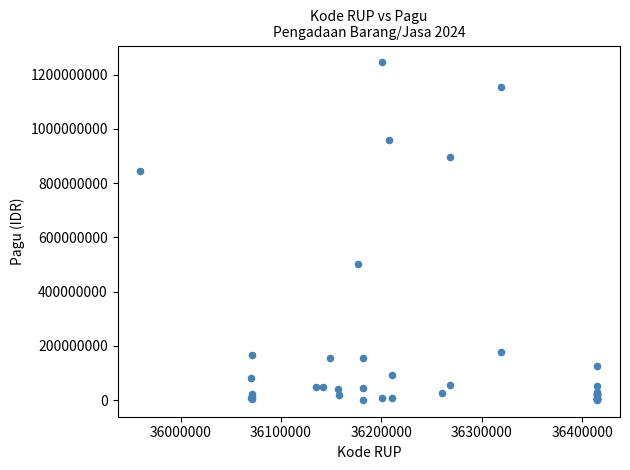

What Y value in the scatter plot is closest to 622840000?

499932000